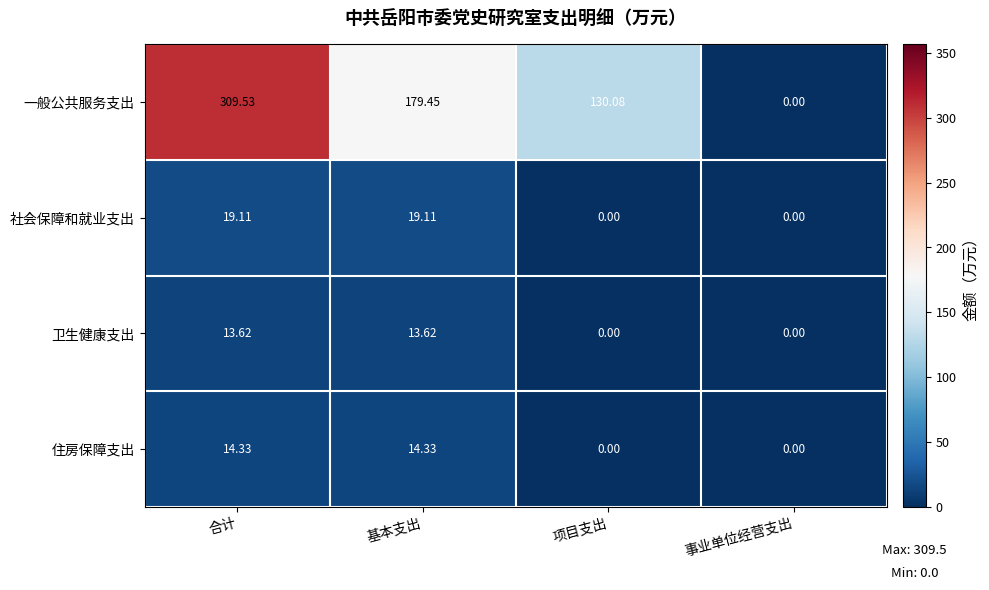

Which category has the highest value across all series?

合计